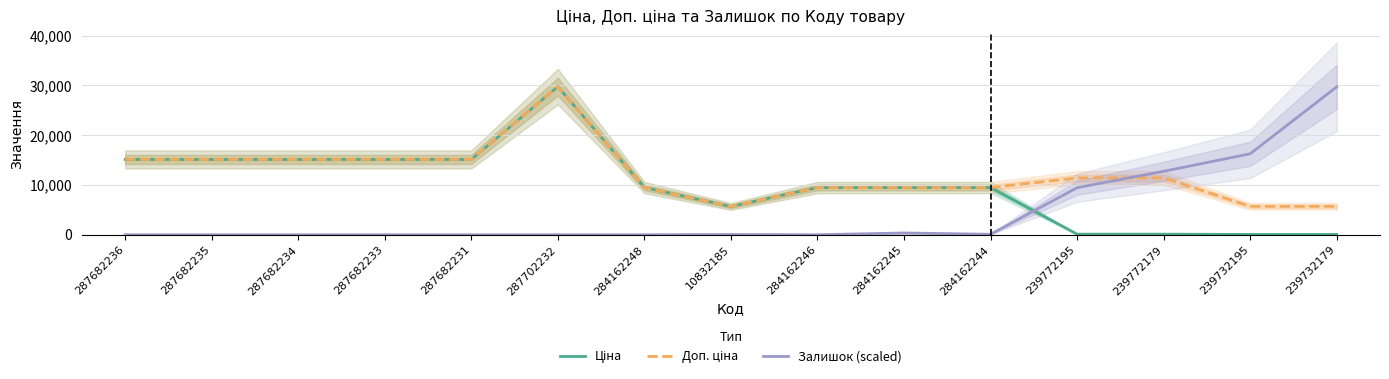

At which category is the sum across all series the highest?

287702232